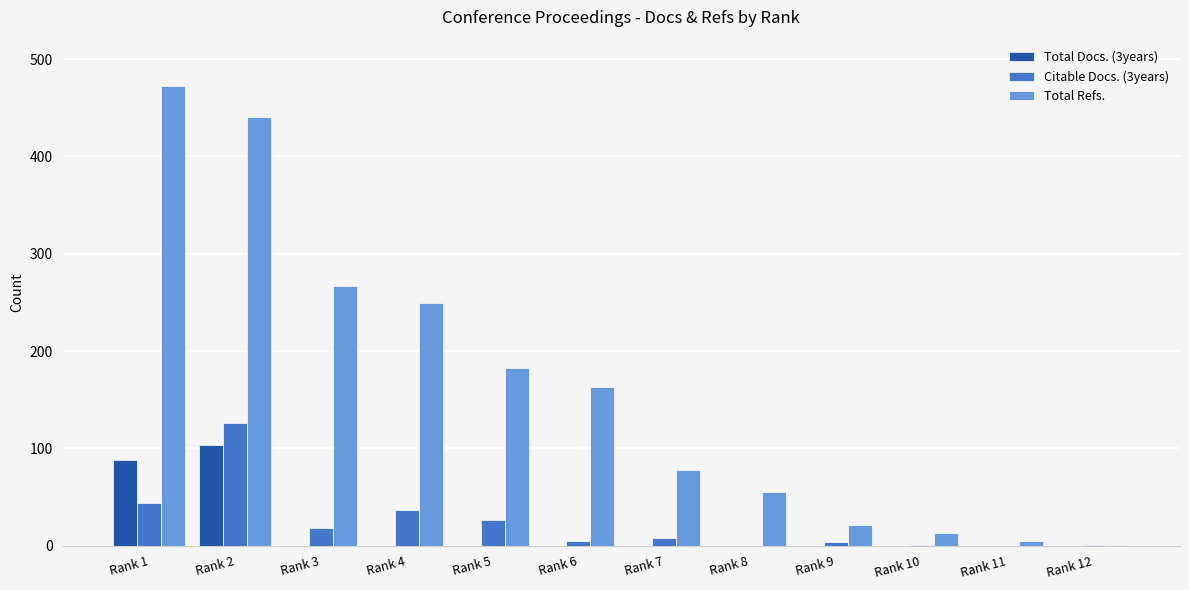

Which category has the highest value in the Total Docs. (3years) series?

Rank 2